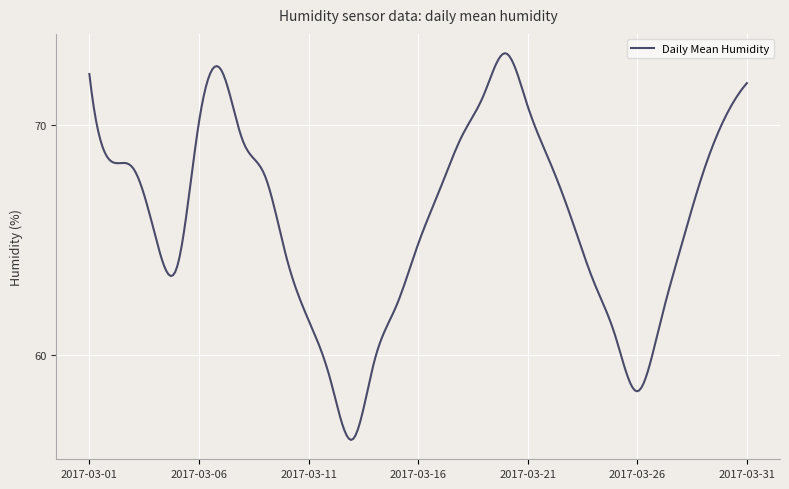

What is the smallest value displayed?

56.3